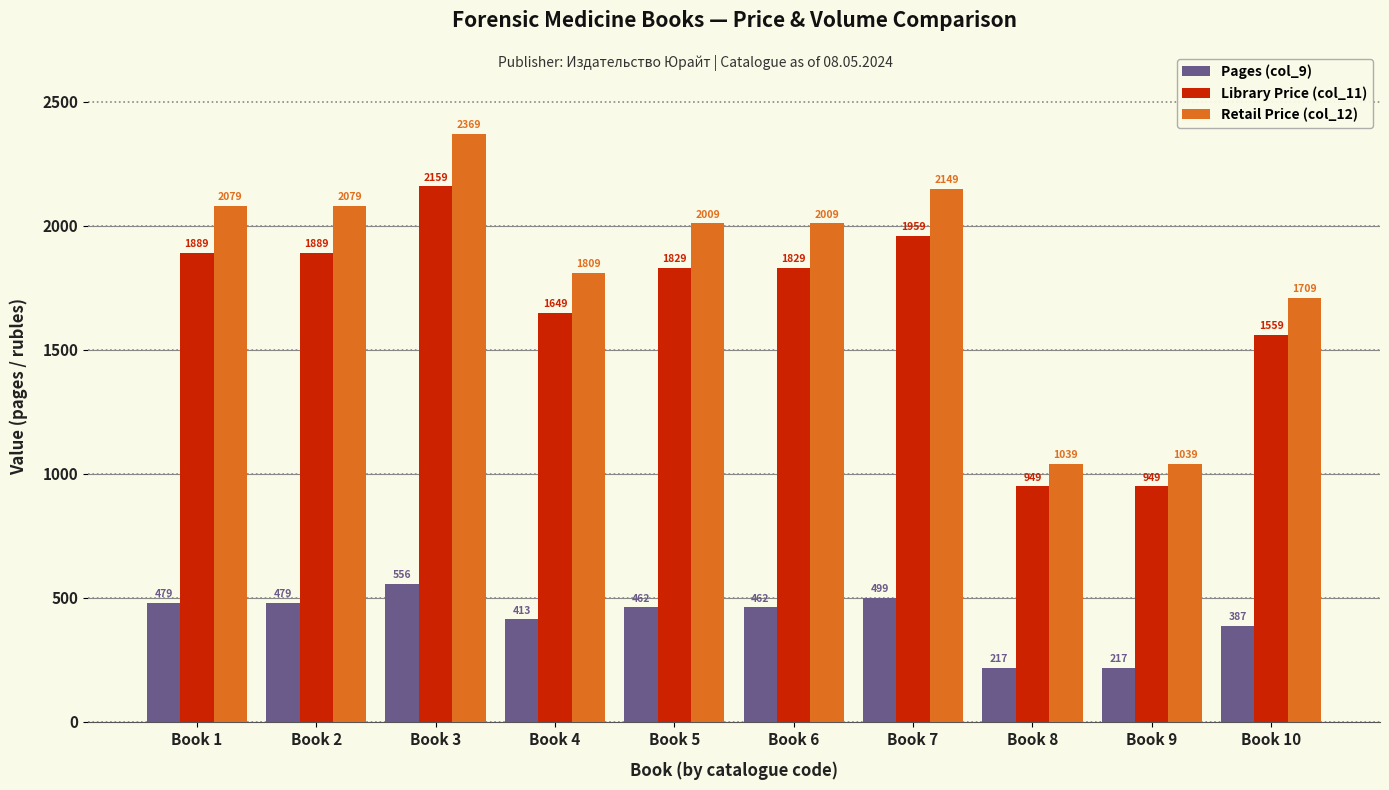

Count the number of categories in the chart.

10